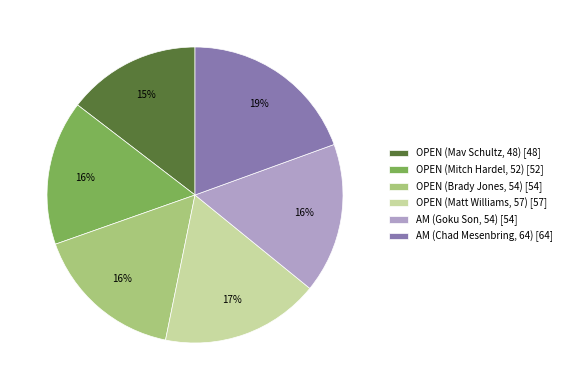

What is the ratio of the value at AM (Goku Son, 54) [54] to the value at OPEN (Mitch Hardel, 52) [52]?

1.0